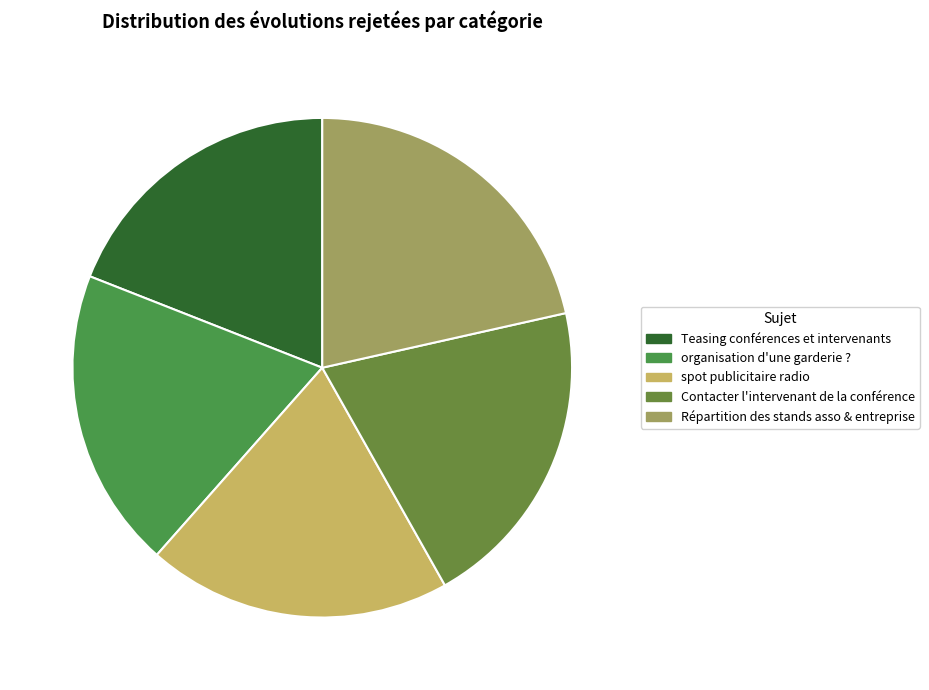

To the nearest percent, what is the difference between the largest and smallest slice percentages?

2%